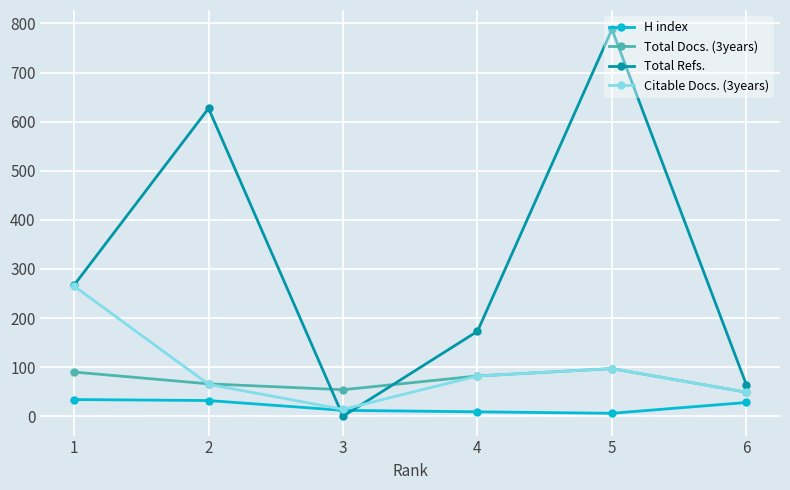

How many distinct data groups are displayed?

4